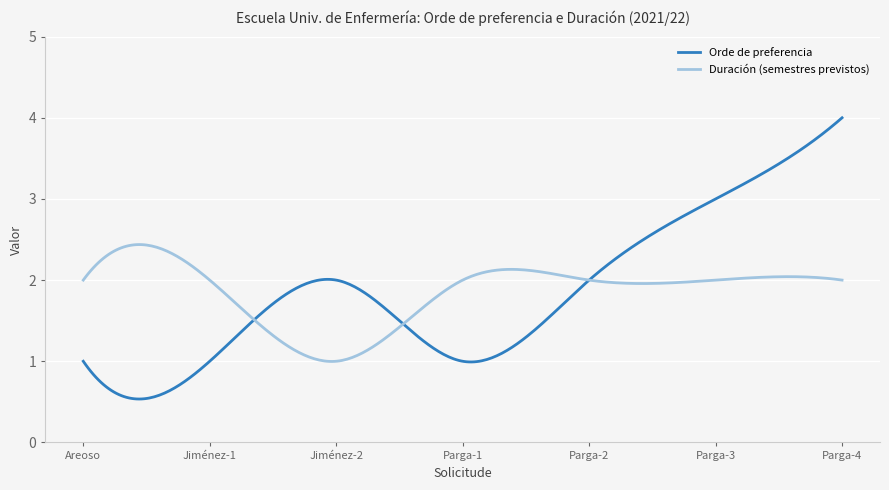

List the series in order of their peak value, highest first.

Orde de preferencia, Duración (semestres previstos)